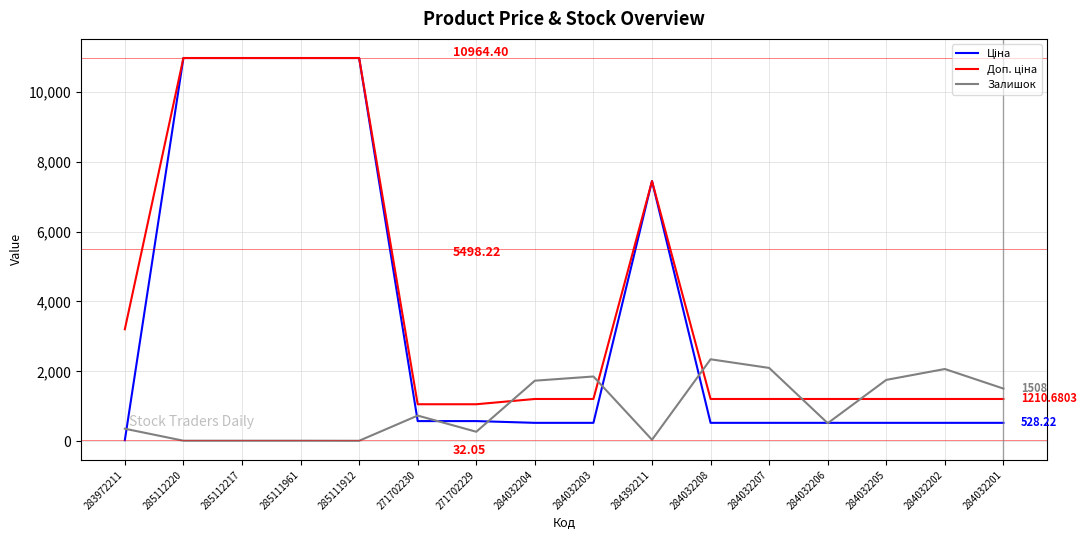

What is the total value across all series at 284032206?

2256.9